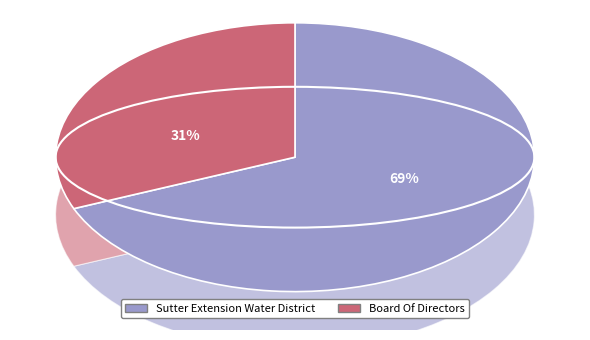

Which slice is the smallest?

Board Of Directors